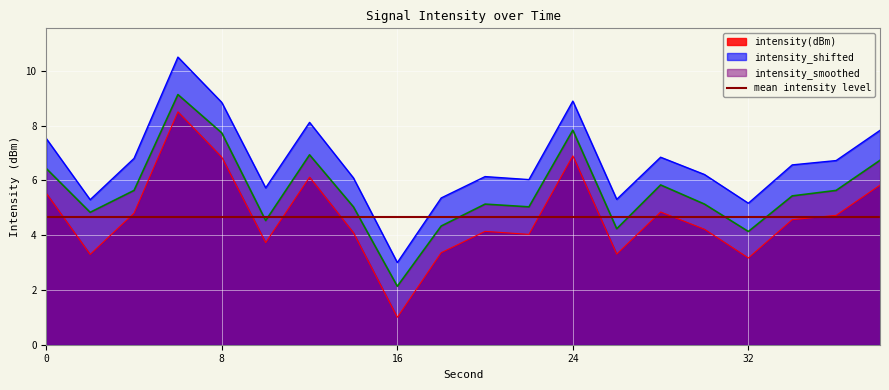

Rank the series at 20 from lowest to highest value.

intensity(dBm), intensity_smoothed, intensity_shifted